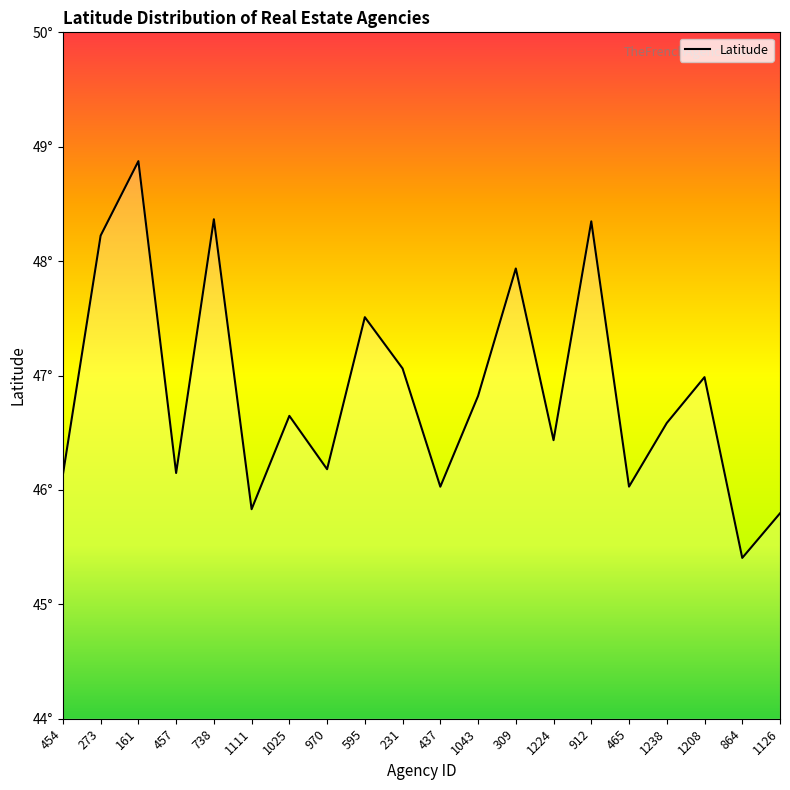

Which has a higher value, 273 or 1025?

273